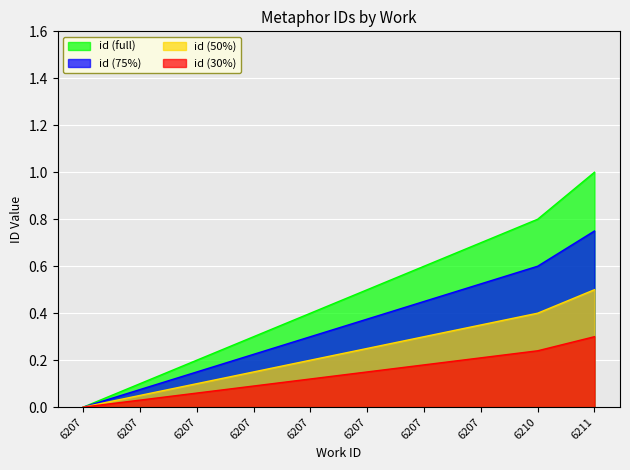

Reading right to left, extract all data points from this chart.

6211=1.0	6210=0.8	6207=0.7	6207=0.6	6207=0.5	6207=0.4	6207=0.3	6207=0.2	6207=0.1	6207=0.0